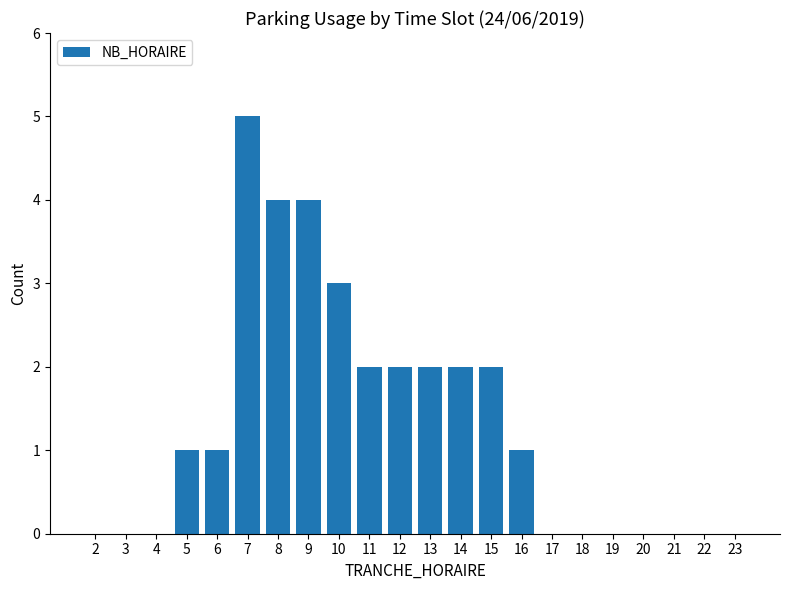

Reading right to left, list all the values displayed in this chart.

0	0	0	0	0	0	0	1	2	2	2	2	2	3	4	4	5	1	1	0	0	0